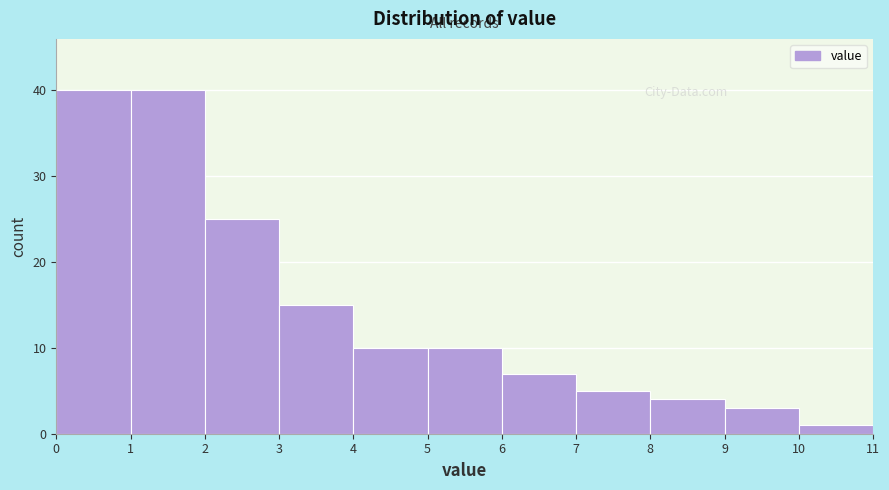

Reading left to right, list every bar in this chart as the range it spans on the x-axis followed by its height. The values are not printed on the chart, so give them approximately, as read against the axis.

0 to 1: 40
1 to 2: 40
2 to 3: 25
3 to 4: 15
4 to 5: 10
5 to 6: 10
6 to 7: 7
7 to 8: 5
8 to 9: 4
9 to 10: 3
10 to 11: 1